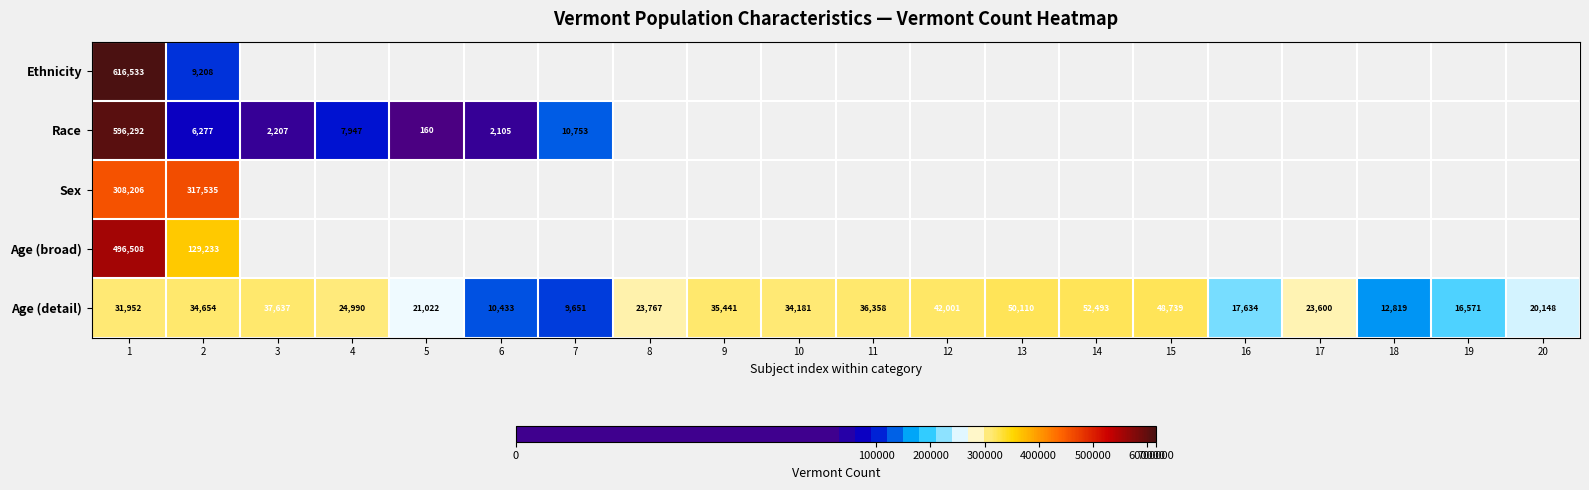

What is the difference between the maximum and minimum values in the Age (detail) series?

42842